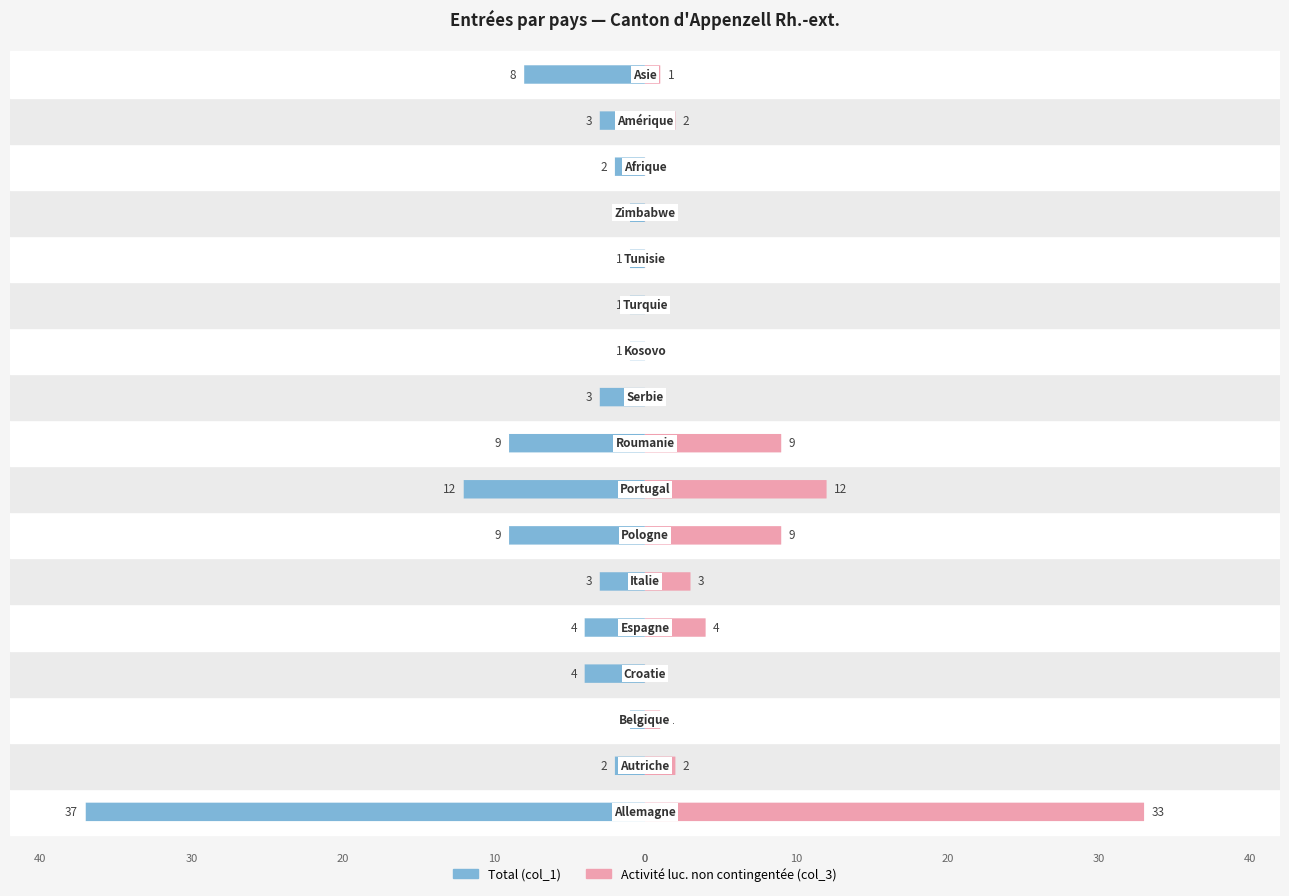

Reading left to right, list all the values displayed in this chart.

Total: -37	-2	-1	-4	-4	-3	-9	-12	-9	-3	-1	-1	-1	-1	-2	-3	-8
Activité lucrative non contingentée: 33	2	1	0	4	3	9	12	9	0	0	0	0	0	0	2	1